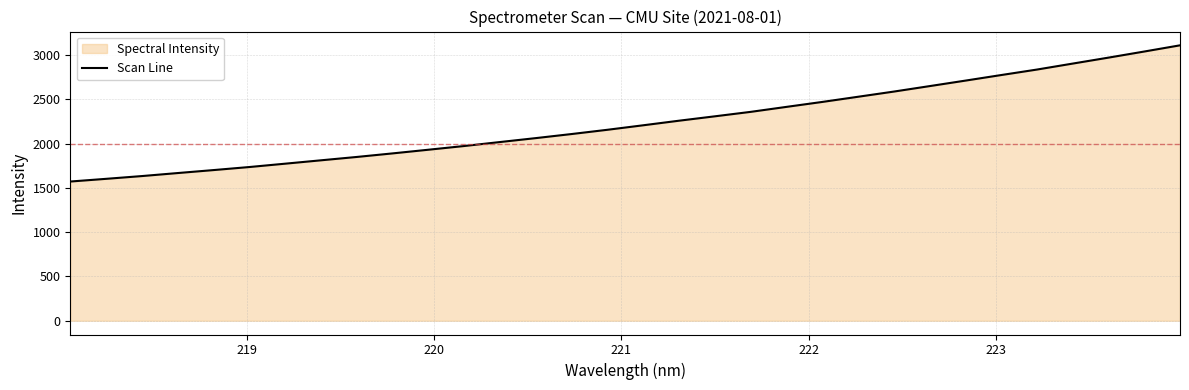

Reading left to right, list all the values displayed in this chart.

1571.6	1602.1	1633.4	1667.5	1701.1	1735.5	1773.3	1811.4	1849.3	1889.5	1930.9	1973.0	2017.8	2062.2	2108.2	2156.2	2207.0	2258.7	2308.1	2358.4	2414.6	2470.4	2528.8	2587.4	2649.1	2711.1	2774.0	2836.0	2903.4	2970.7	3039.5	3109.5